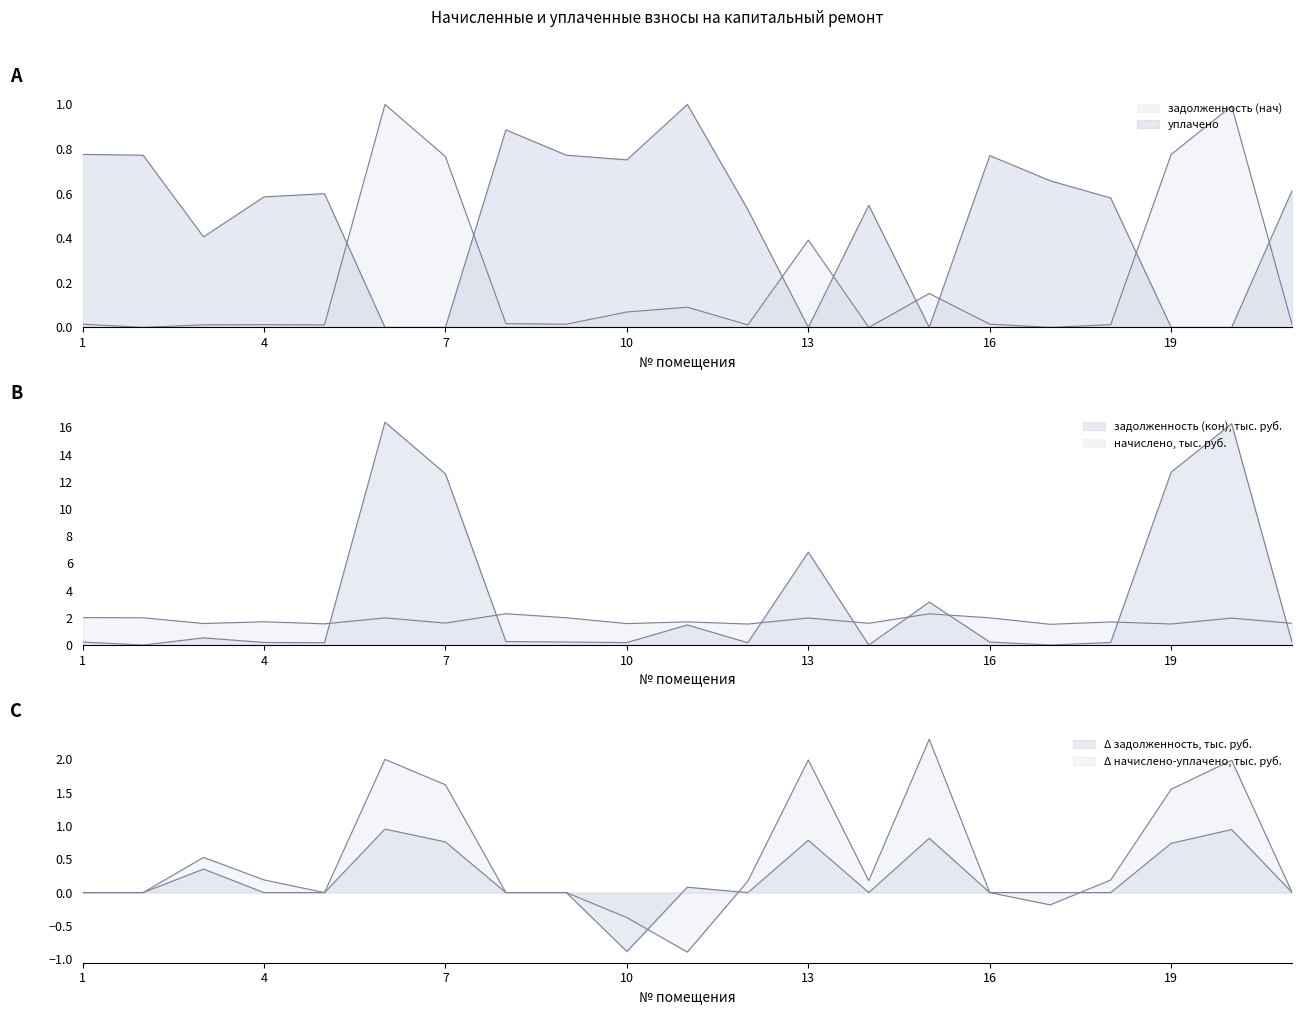

True or false: начислено and задолженность (нач) cross at least once.

False